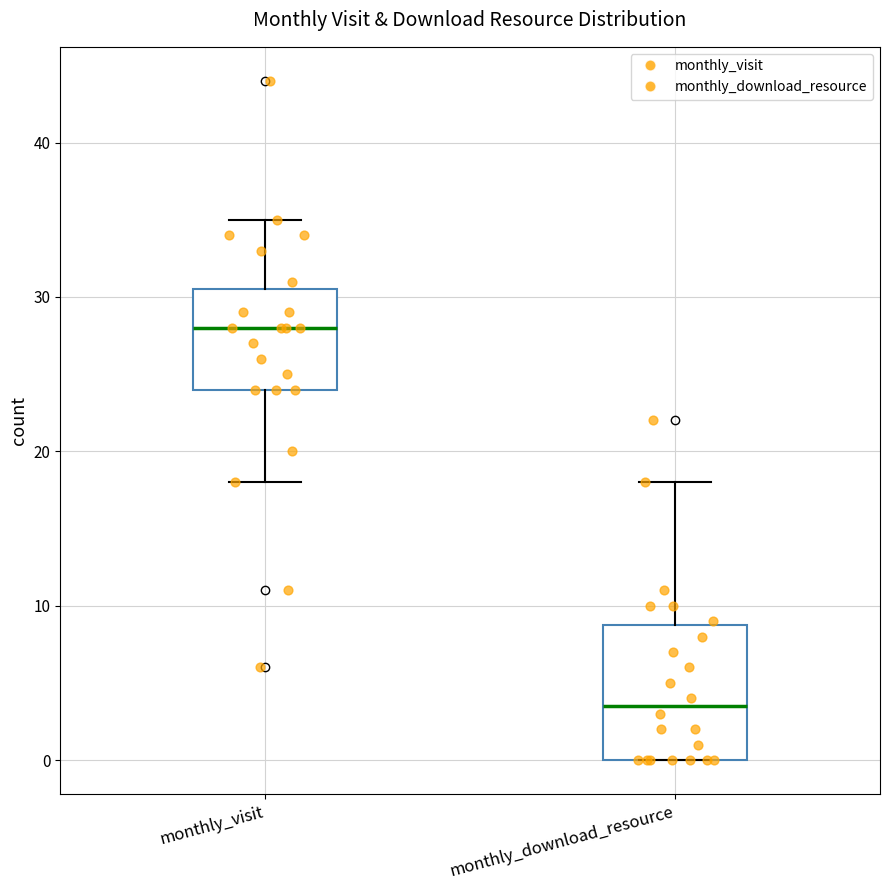

Reading left to right, transcribe this box plot: for each box, give where its median line is, the range the box spans, and where its two whiskers end, as read against the y-axis. The values are not printed on the chart, so give them approximately, as read against the axis.

monthly_visit: median 28, box 24 to 31, whiskers 18 to 35
monthly_download_resource: median 4, box 0 to 9, whiskers 0 to 18